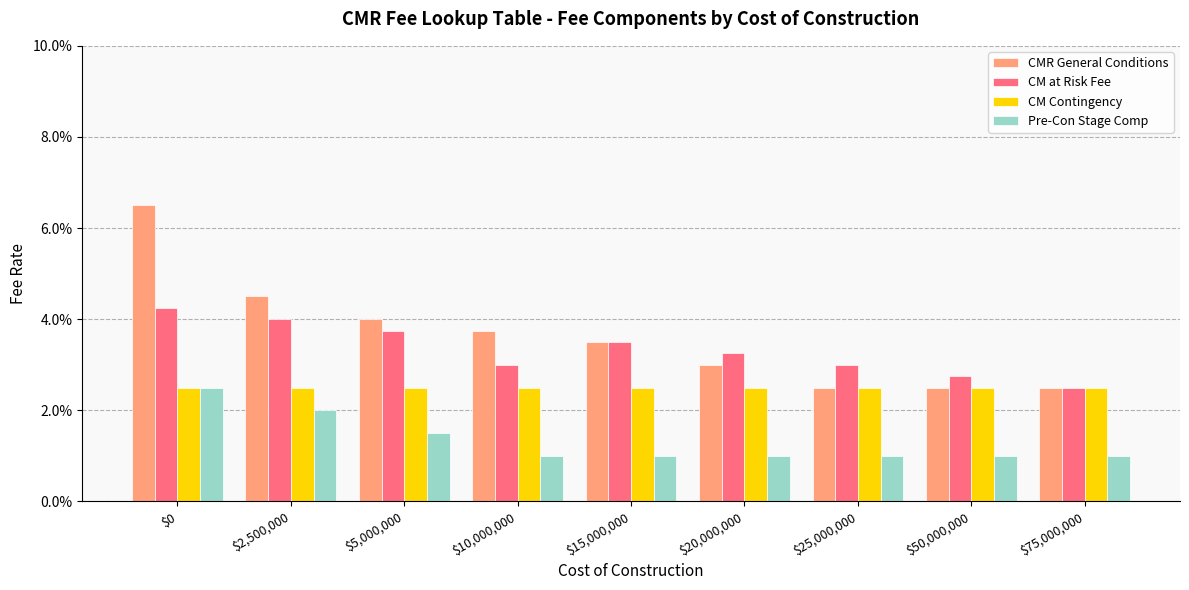

What are all the series names shown in the legend?

CMR General Conditions, CM at Risk Fee, CM Contingency, Pre-Con Stage Comp